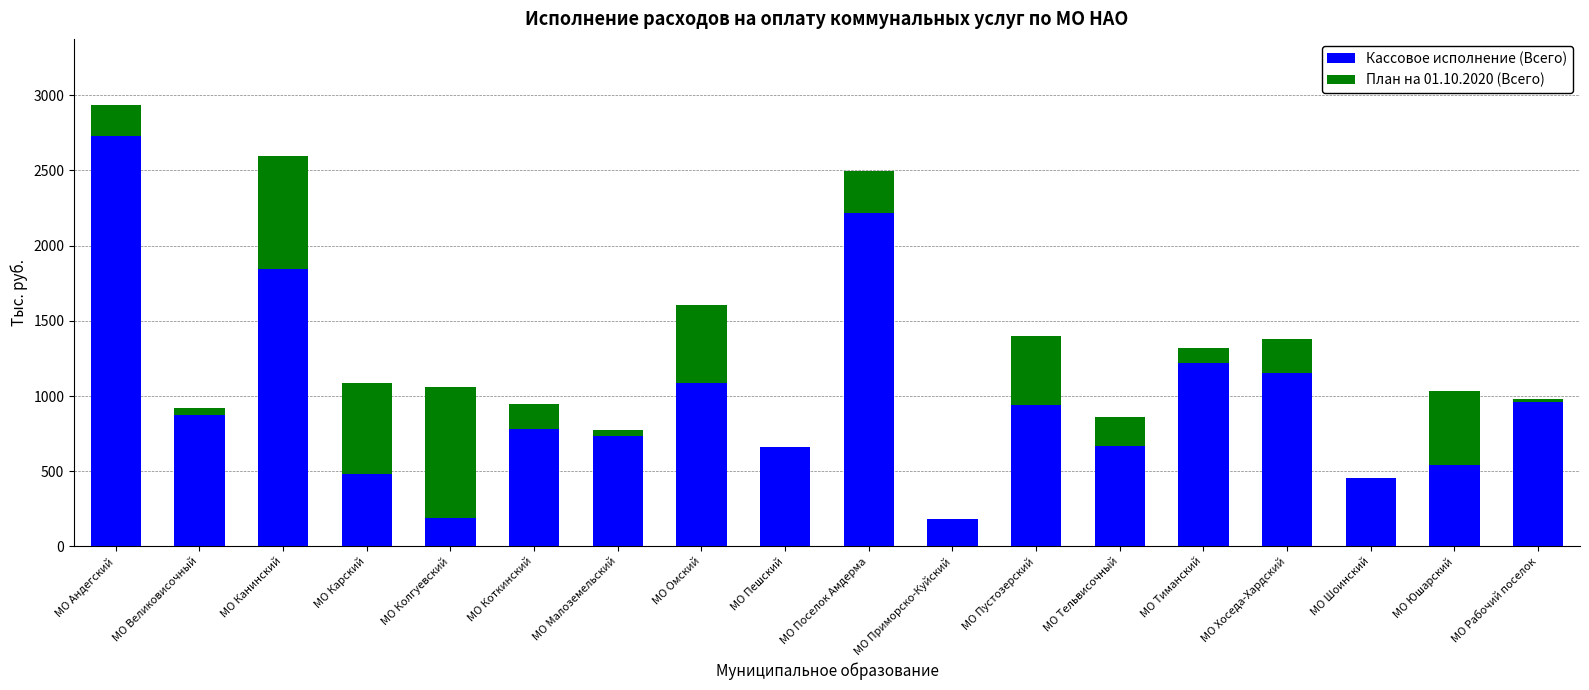

At which category is the sum across all series the highest?

МО Андегский